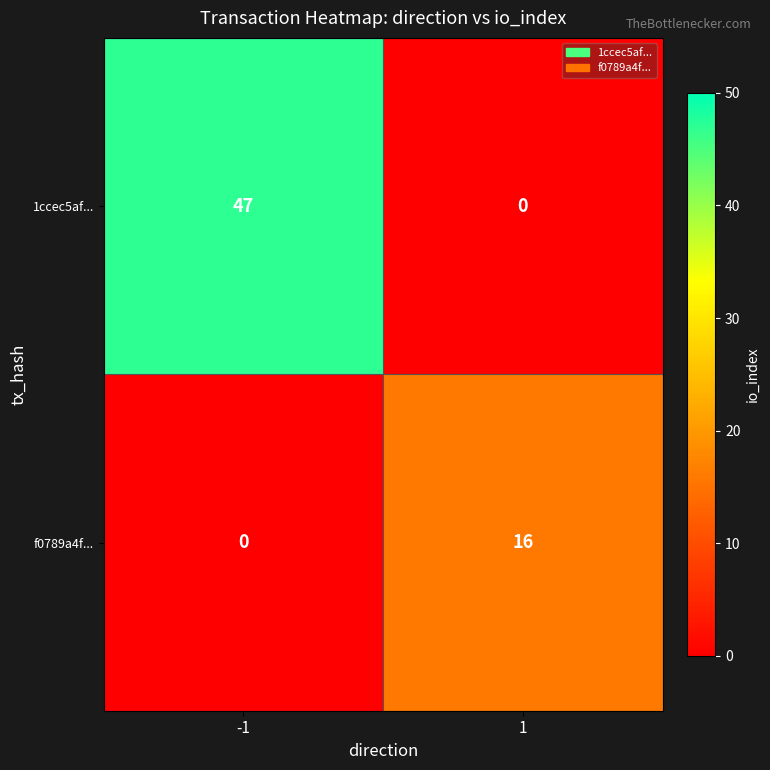

Rank the series at 1 from highest to lowest value.

f0789a4f..., 1ccec5af...